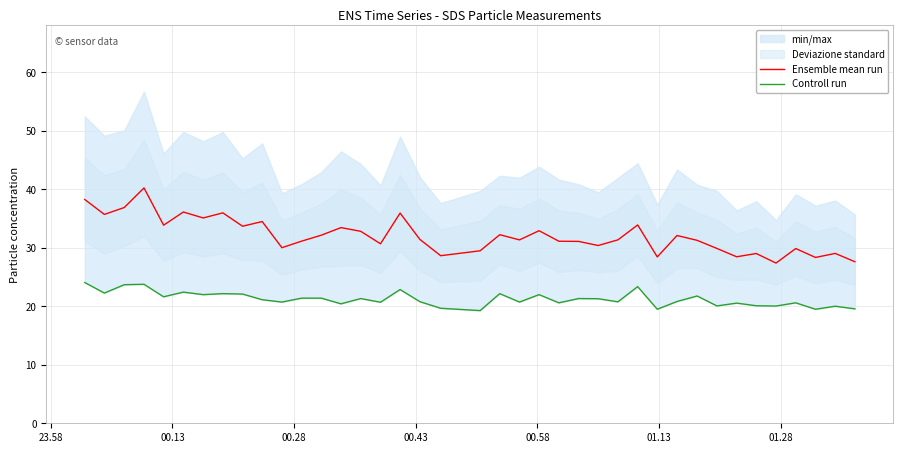

What is the minimum value for Ensemble mean run?

27.4